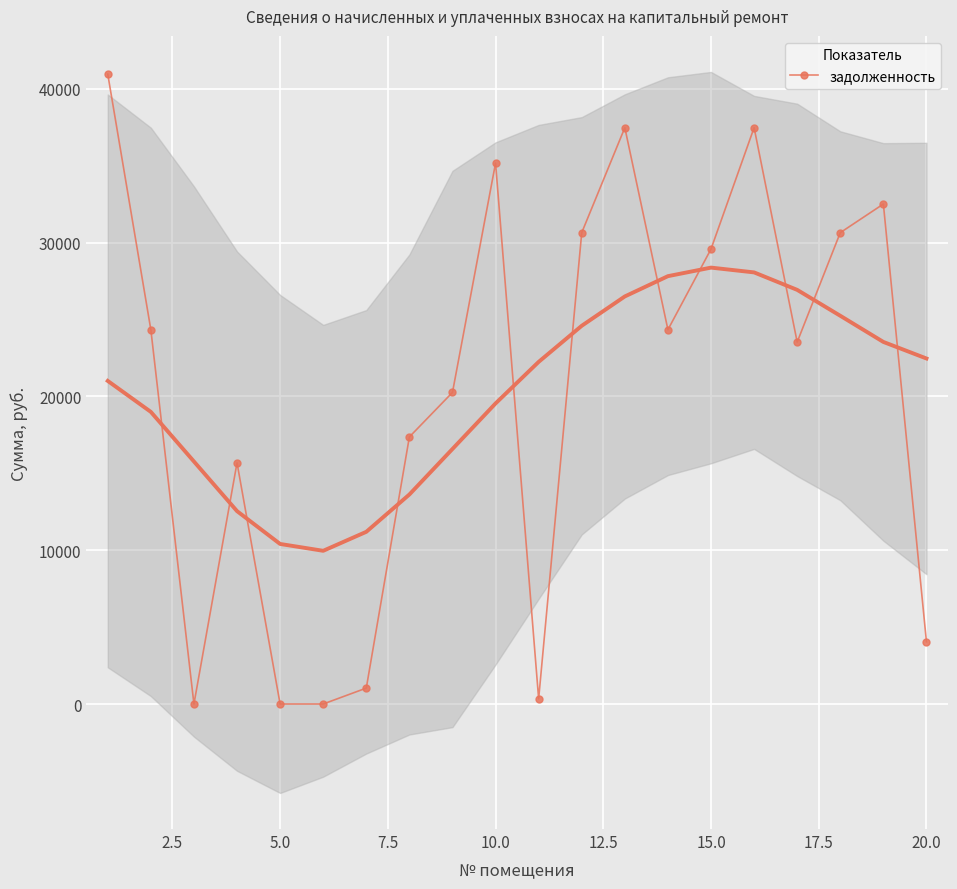

How many lines are shown in the chart?

1